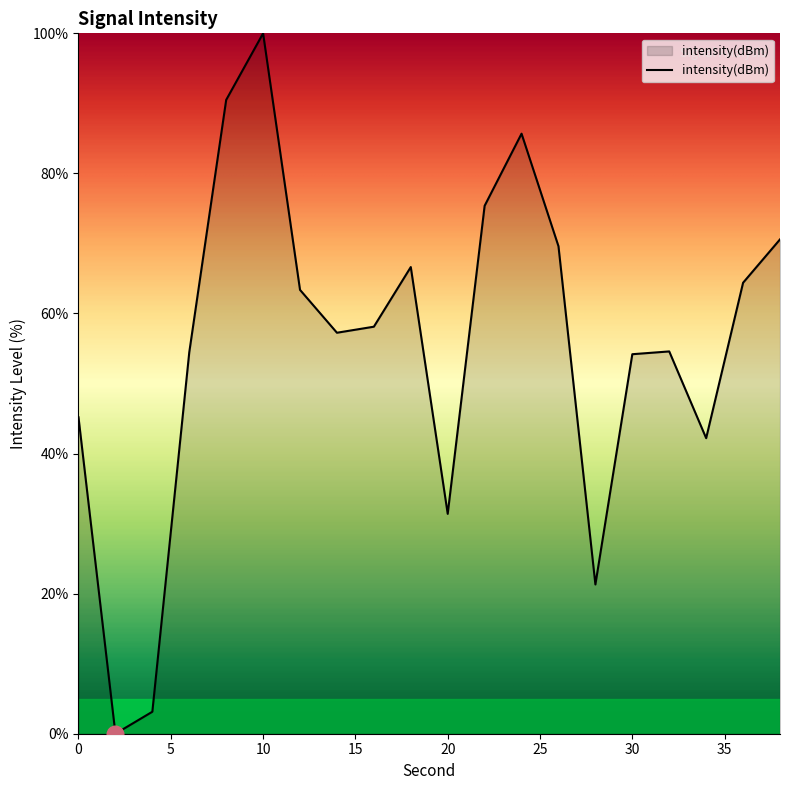

Count the number of categories in the chart.

20